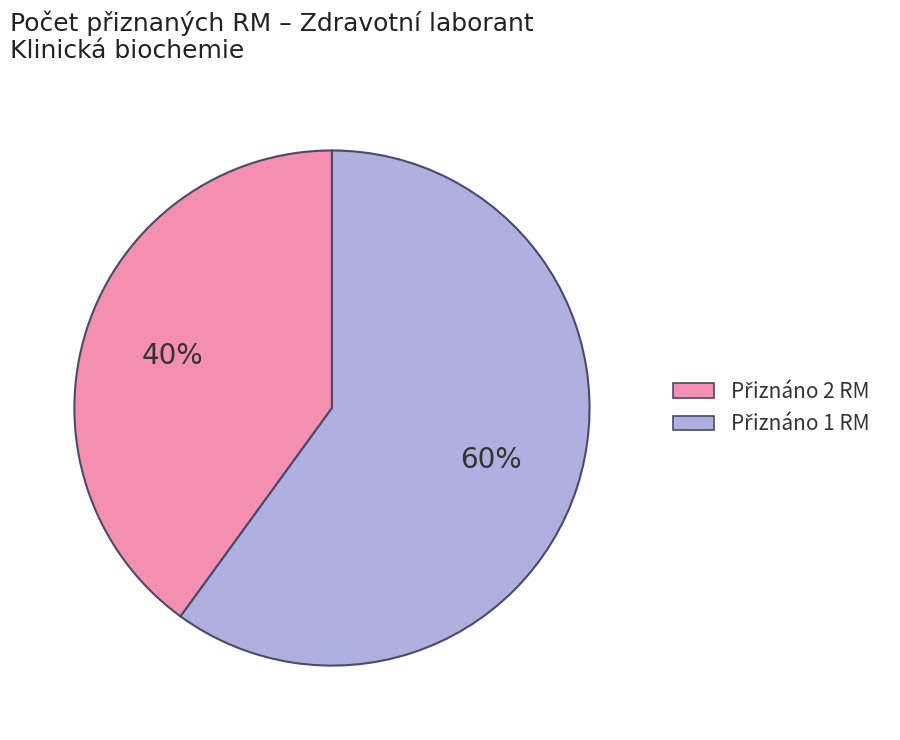

To the nearest percent, what is the average slice percentage?

50%